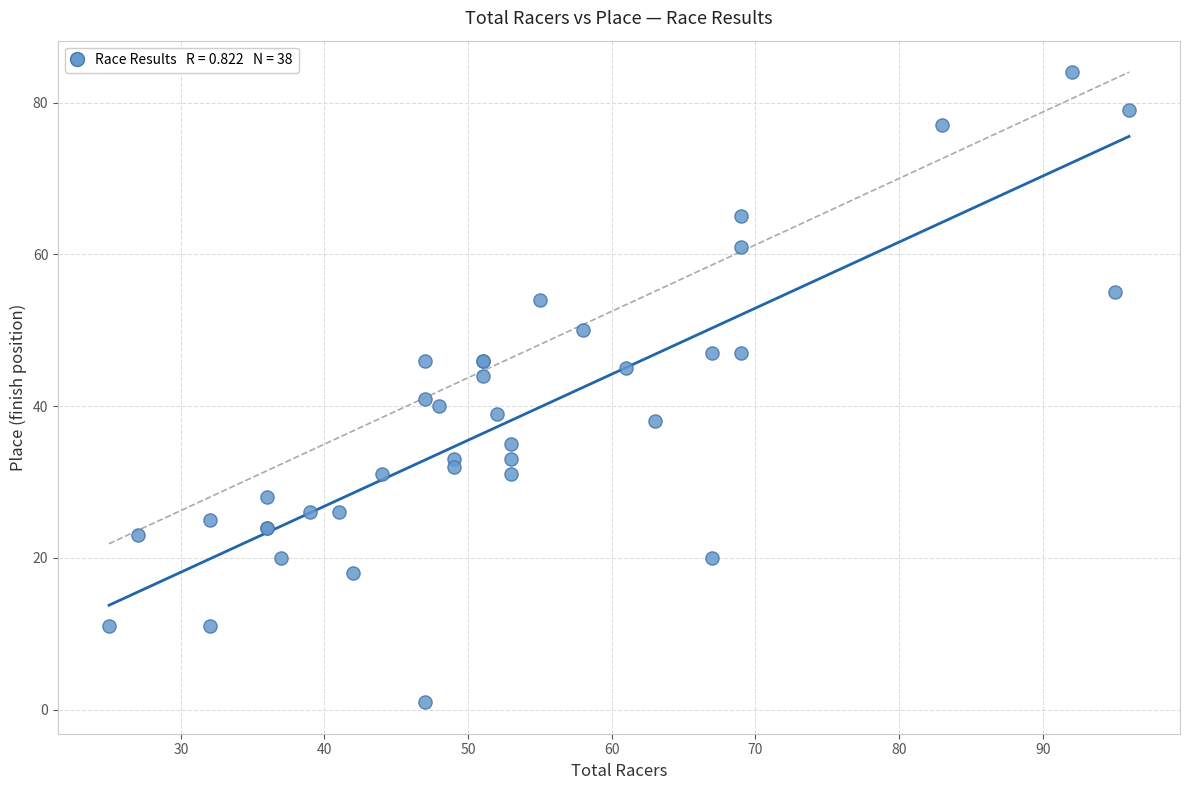

What Y value in the scatter plot is closest to 42?

41